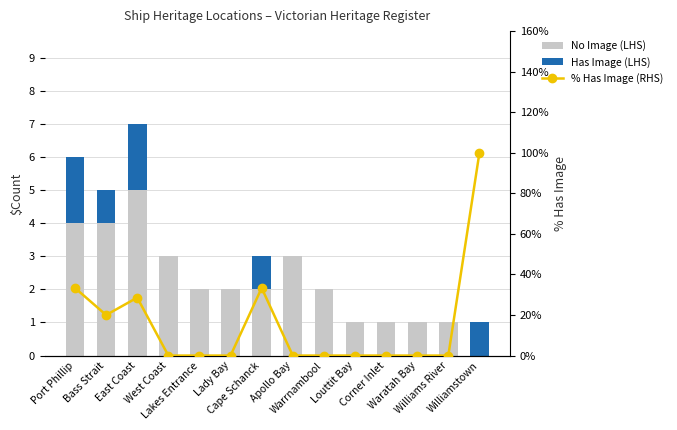

At which category does the chart reach its peak across all series?

Williamstown